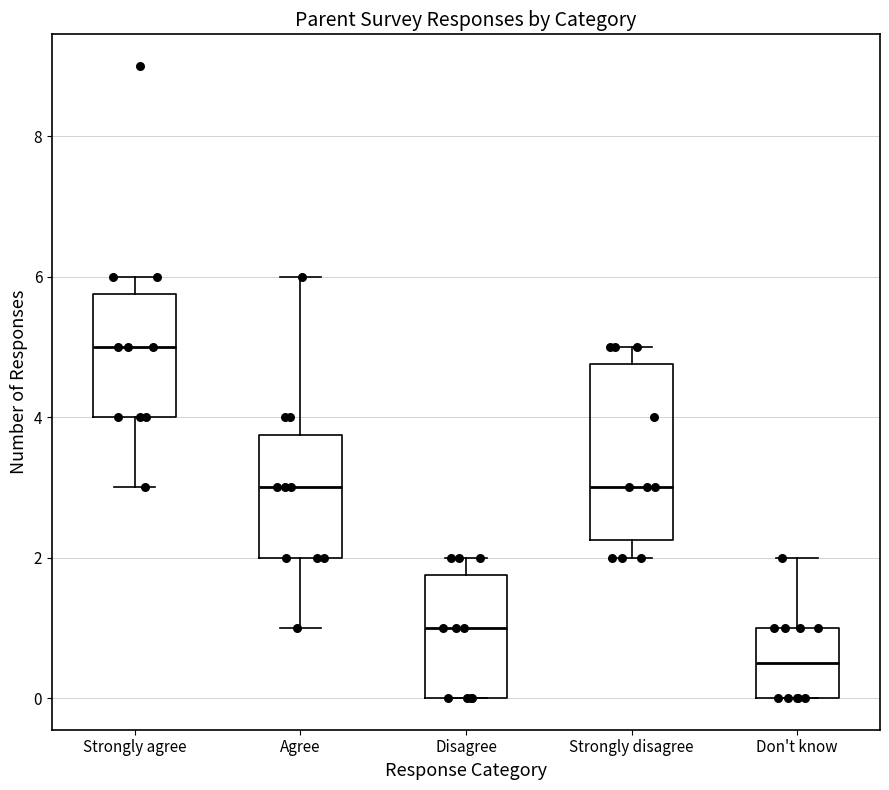

Where does the median line of the box for Don't know sit on the y-axis? The values are not printed on the chart, so give them approximately, as read against the axis.

0.6